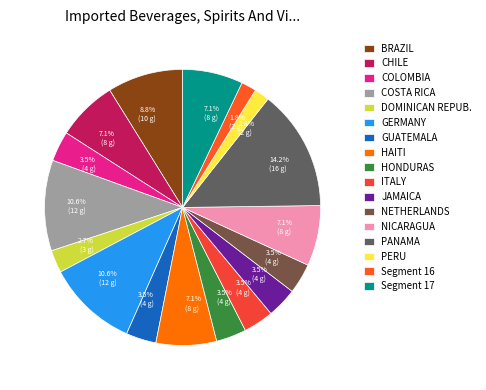

Count the number of slices in the pie.

17